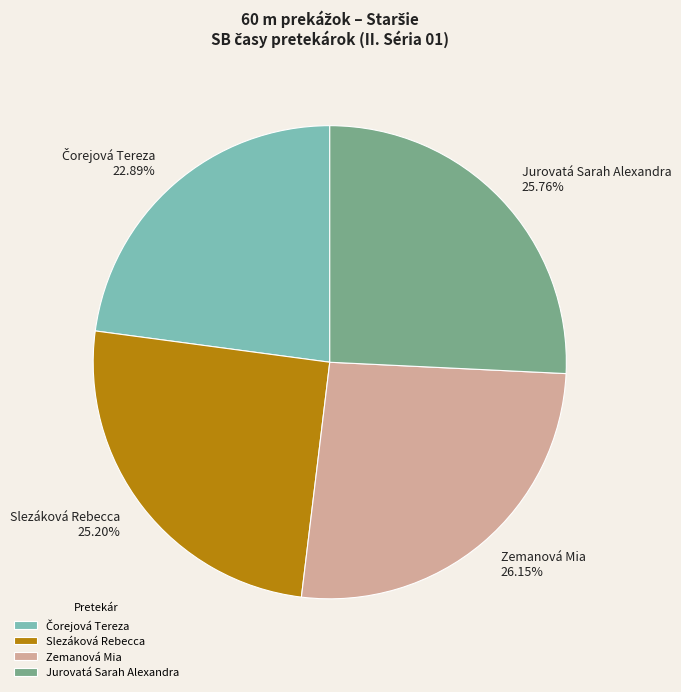

How many segments does this pie chart have?

4